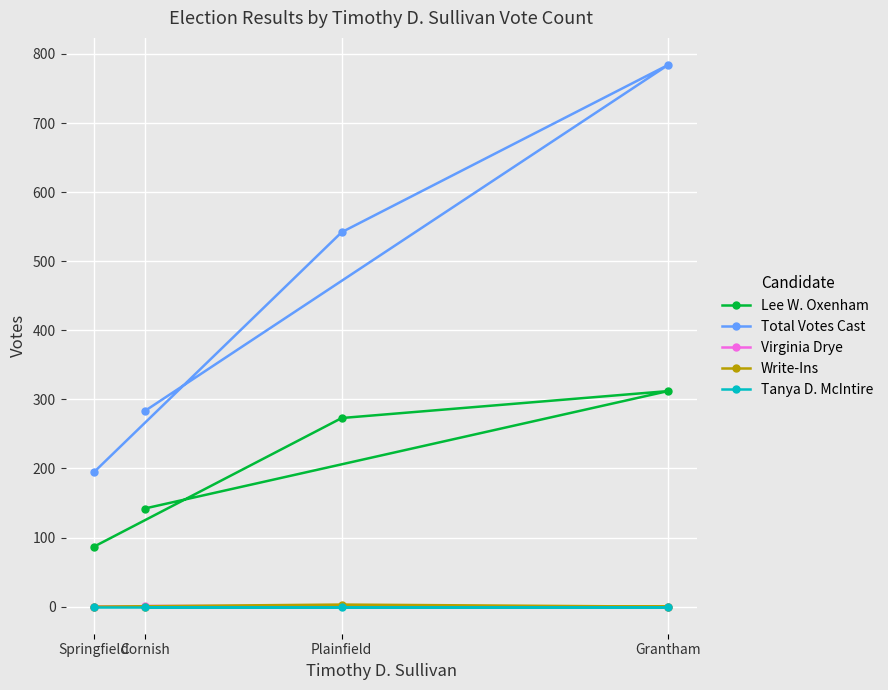

At Grantham, list the series in order from smallest to largest.

Virginia Drye, Write-Ins, Tanya D. McIntire, Lee W. Oxenham, Total Votes Cast